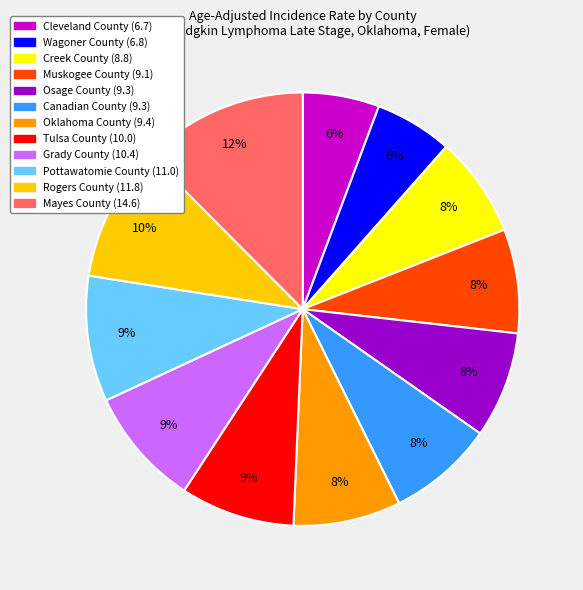

Is the sum of Pottawatomie County and Rogers County greater than half?

No